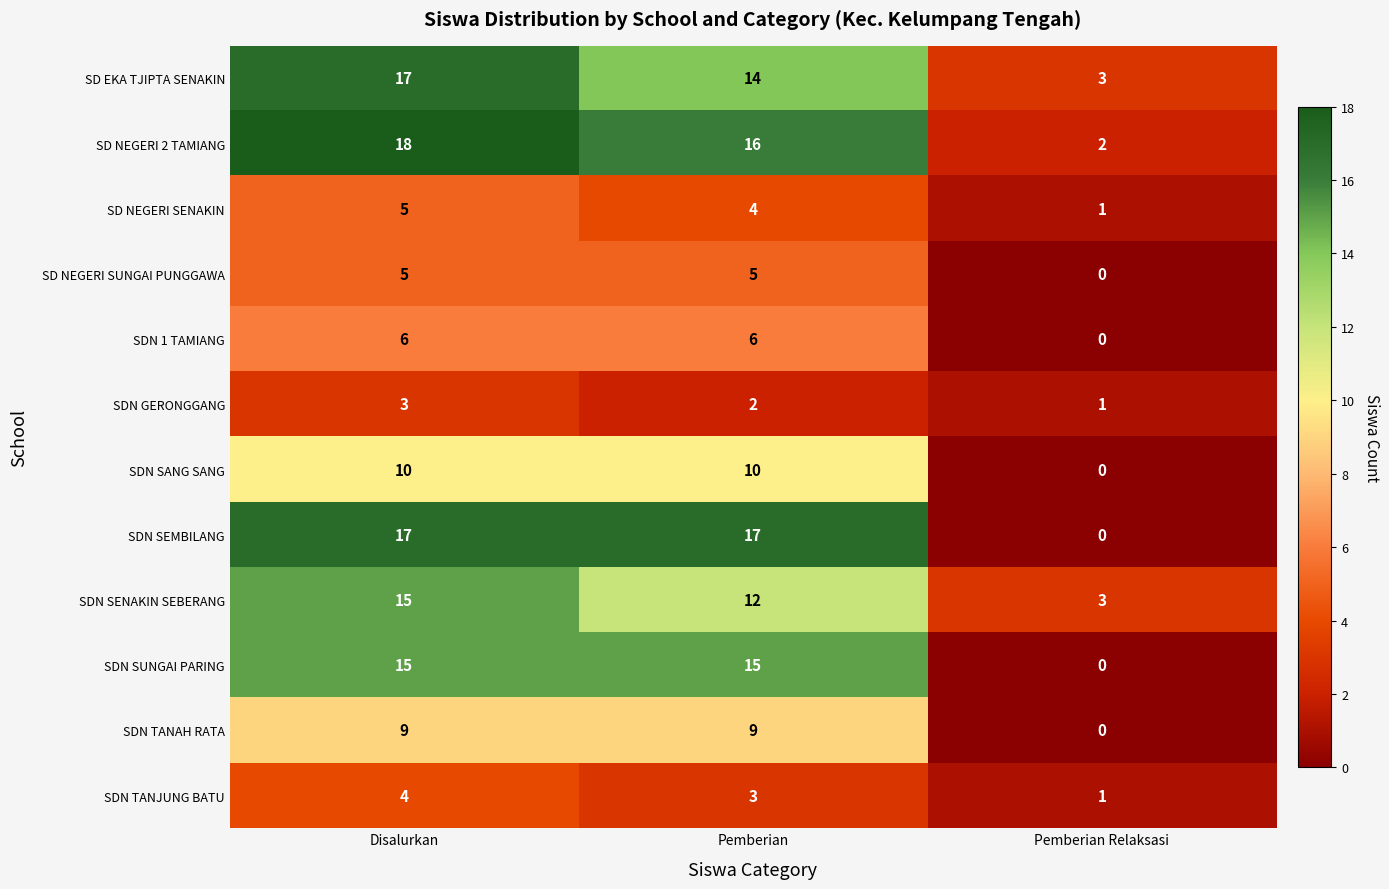

The SDN SEMBILANG series shows 17 at Disalurkan. True or false?

True